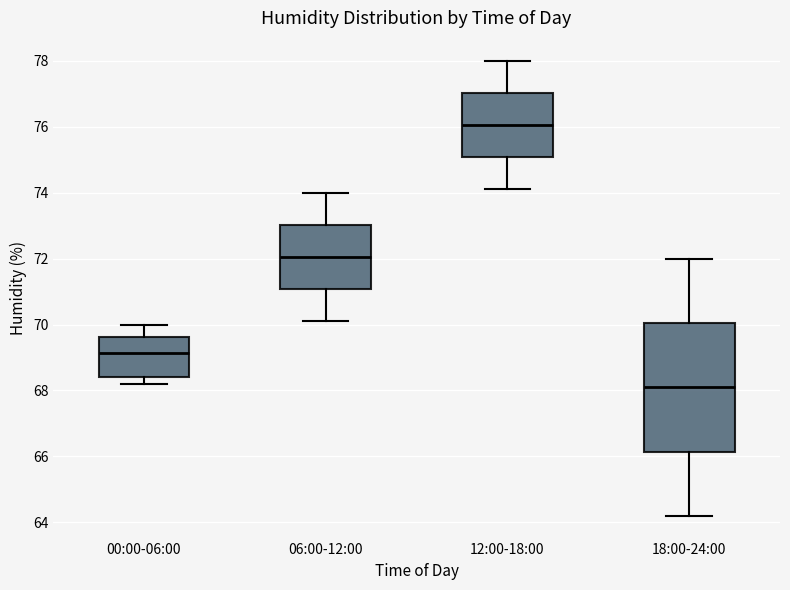

Reading left to right, read every box against the y-axis: the position of its median line, the range the box covers, and the ends of its whiskers. The values are not printed on the chart, so give them approximately, as read against the axis.

00:00-06:00: median 69.2, box 68.4 to 69.6, whiskers 68.2 to 70.0
06:00-12:00: median 72.0, box 71.0 to 73.0, whiskers 70.2 to 74.0
12:00-18:00: median 76.0, box 75.0 to 77.0, whiskers 74.2 to 78.0
18:00-24:00: median 68.2, box 66.2 to 70.0, whiskers 64.2 to 72.0